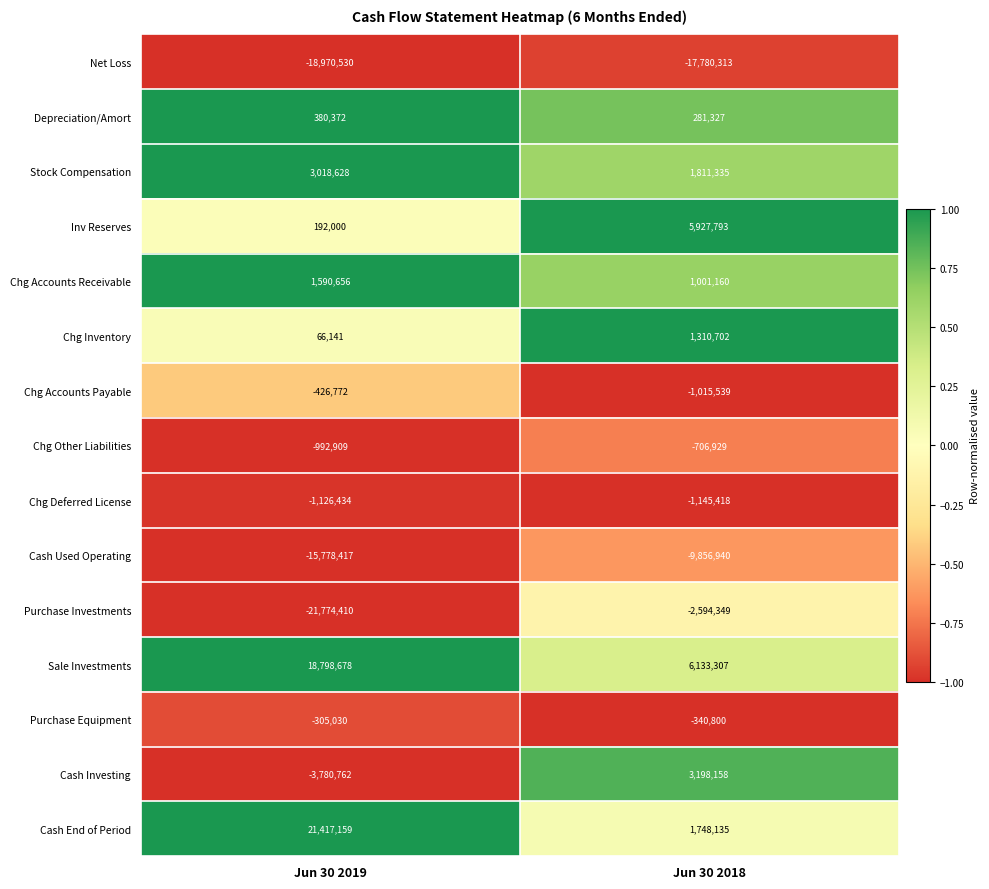

The value of Chg Accounts Payable at Jun 30 2019 is -117726. True or false?

False